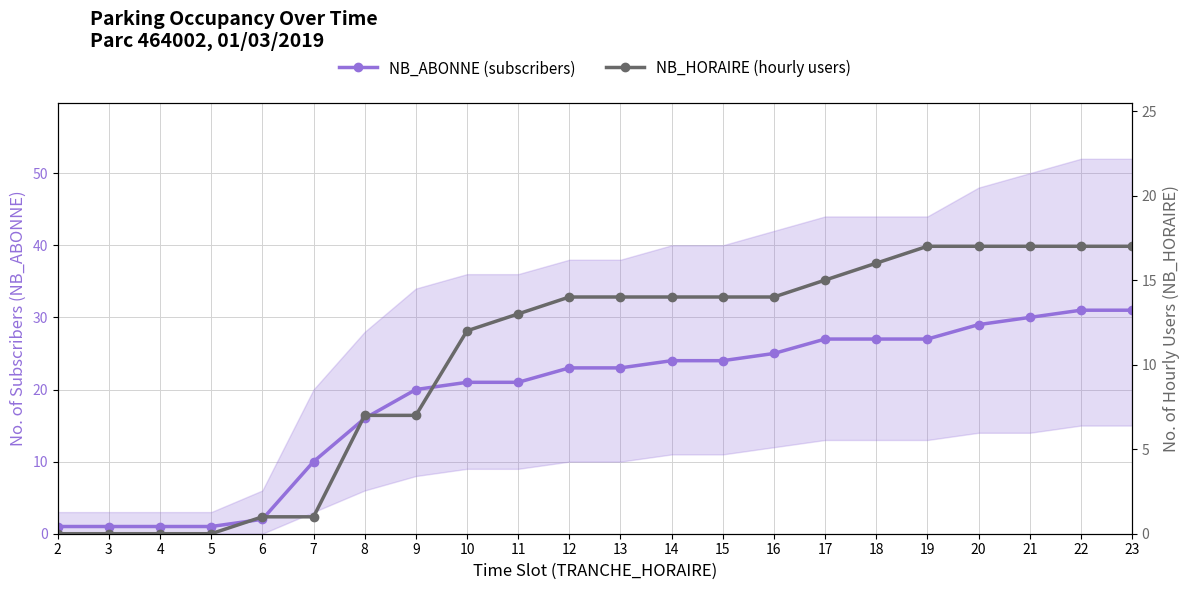

Is the value of NB_ABONNE (subscribers) at 7 greater than the value of NB_HORAIRE (hourly users) at 10?

No